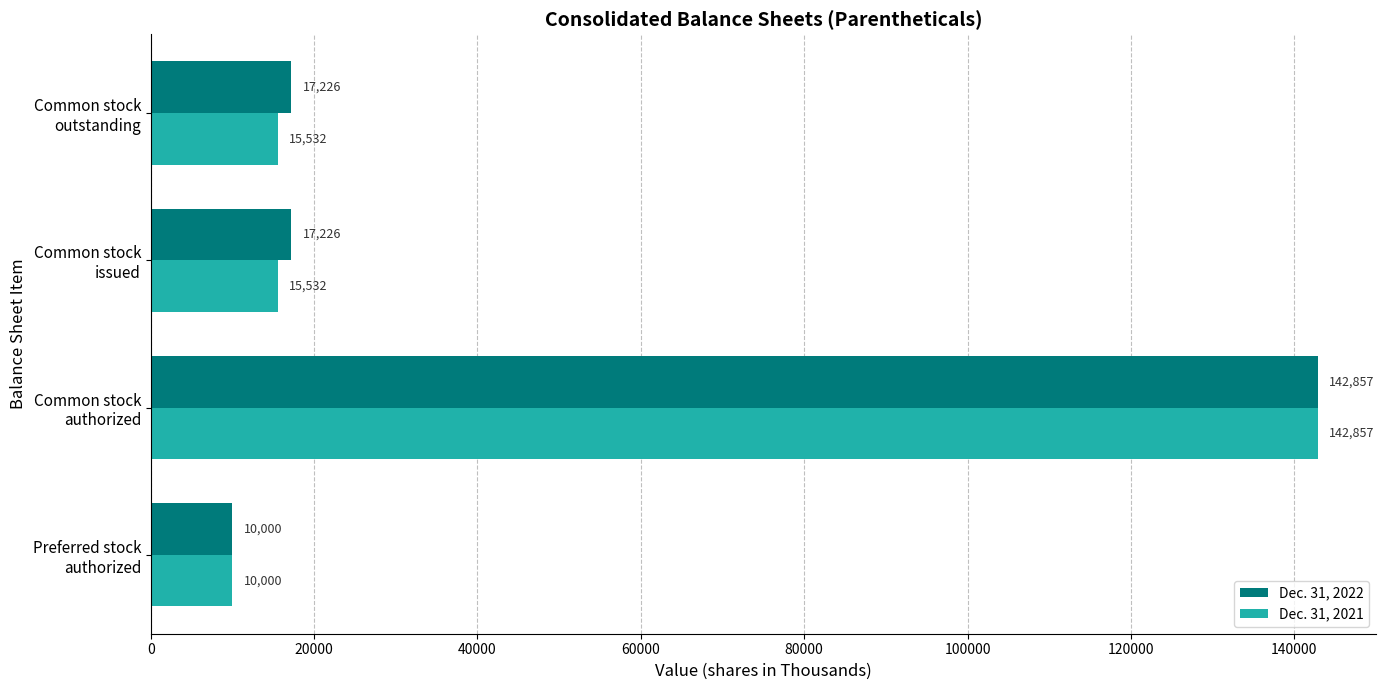

Rank the series by their average value, from lowest to highest.

Dec. 31, 2021, Dec. 31, 2022